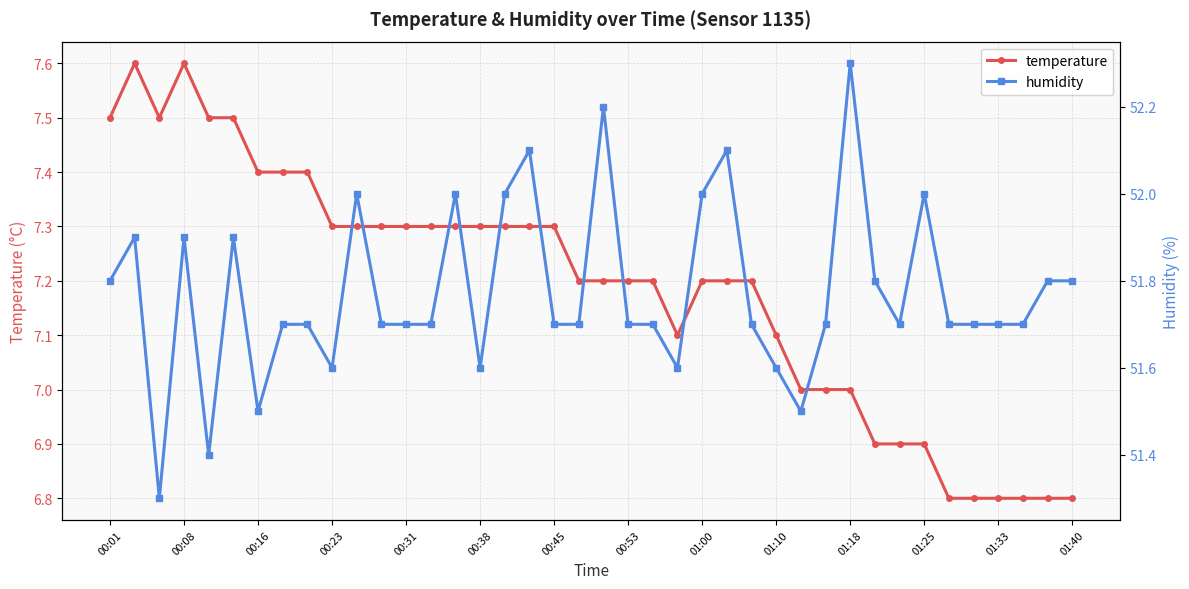

What is the lowest value of the temperature series?

6.8